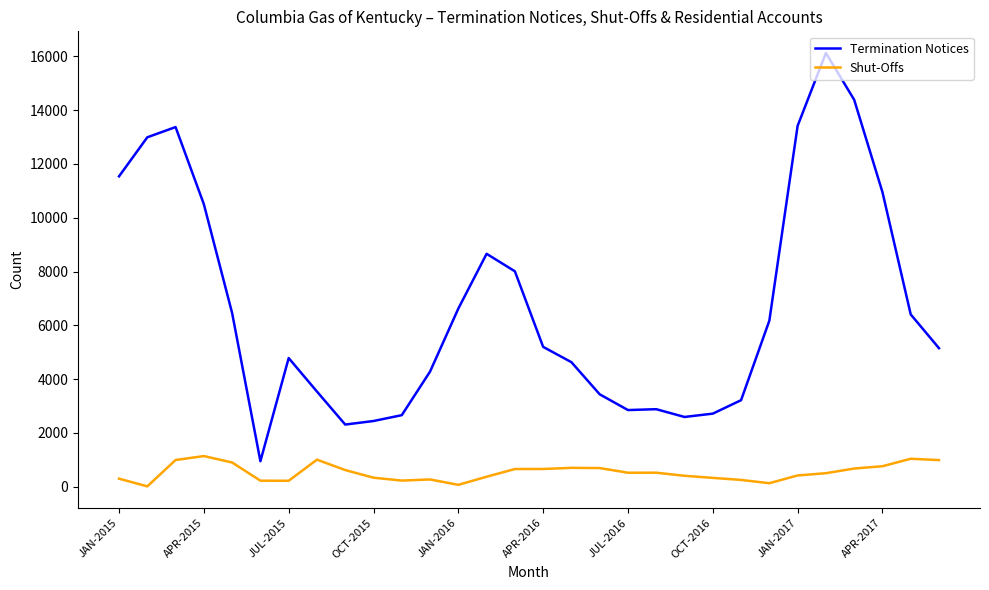

Which series has the largest range (max minus min)?

Termination Notices